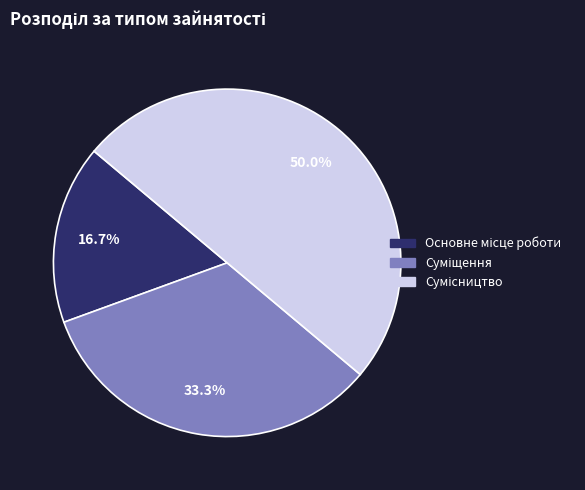

Rank the categories by value from highest to lowest.

Сумісництво, Суміщення, Основне місце роботи